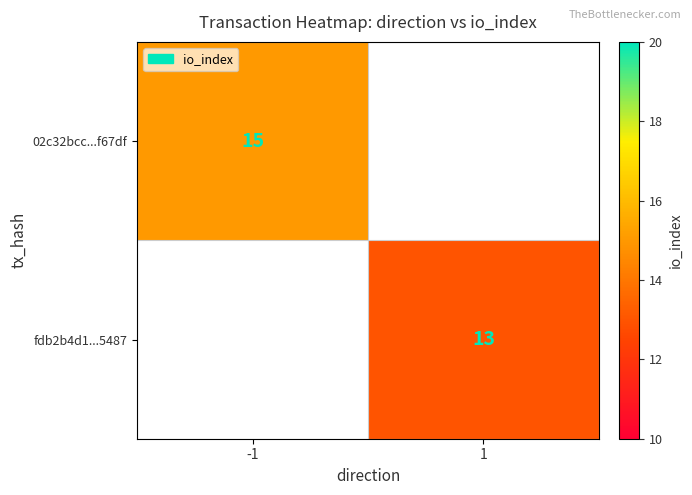

Count the number of data series in this chart.

2